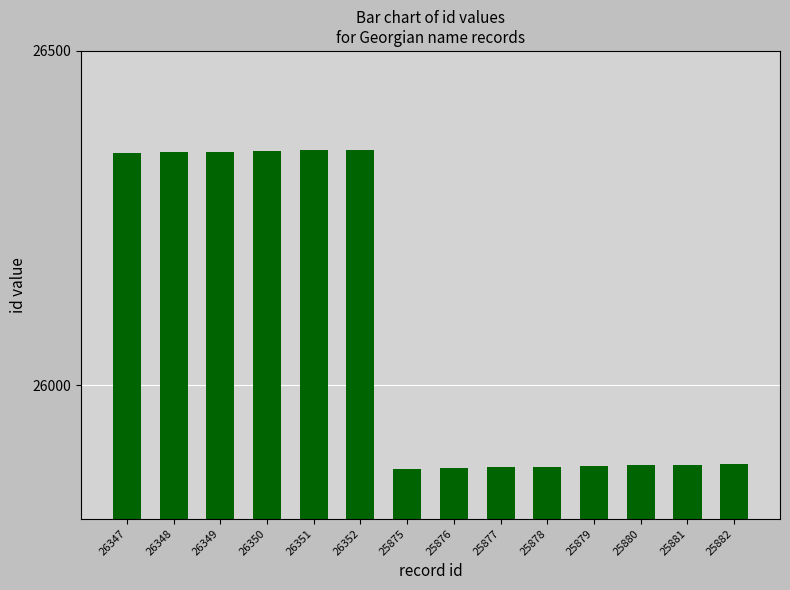

What is the label of the 9th bar from the right?

26352